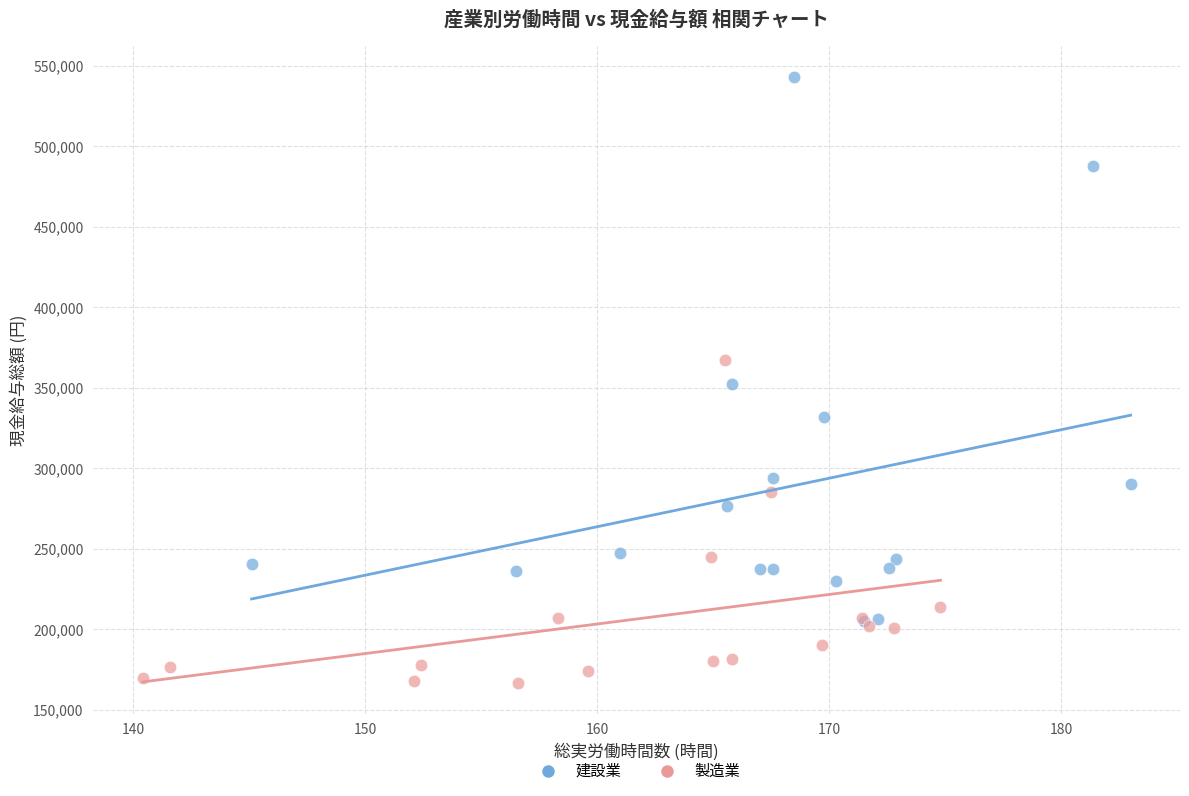

Which series contains the highest Y value?

建設業